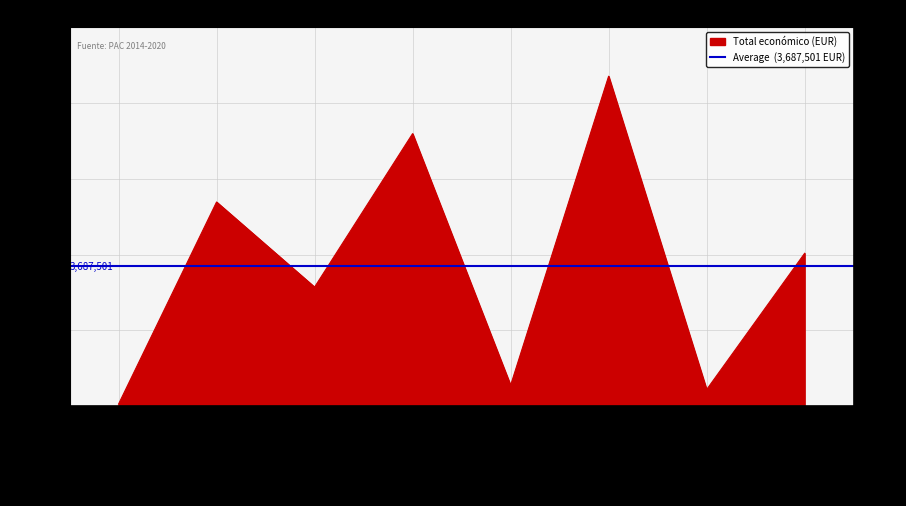

What is the ratio of the value at TAURO to the value at LEGUMHARI?

7.7